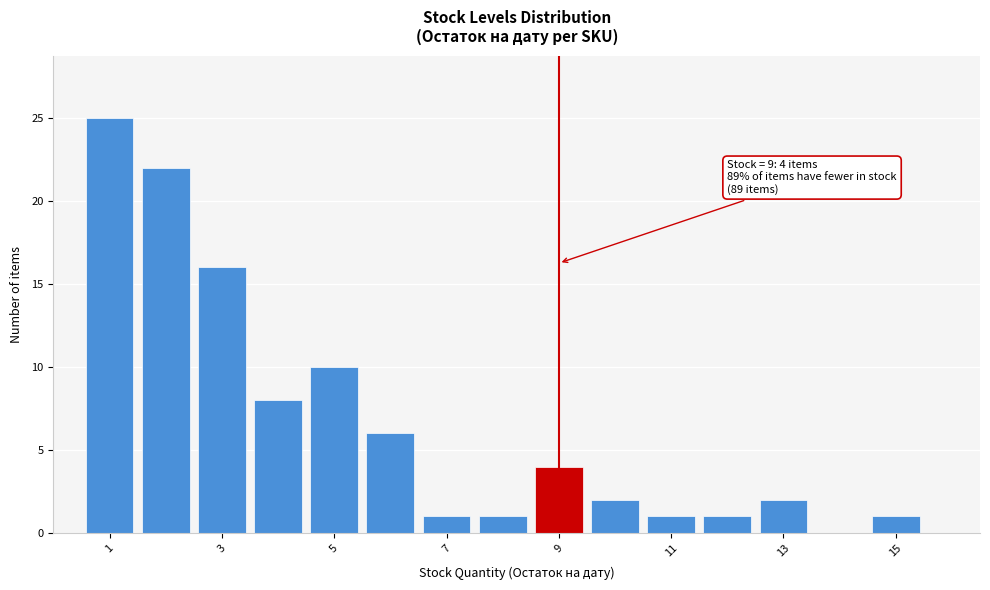

Over which range of the x-axis is the bar tallest?

0.5 to 1.5